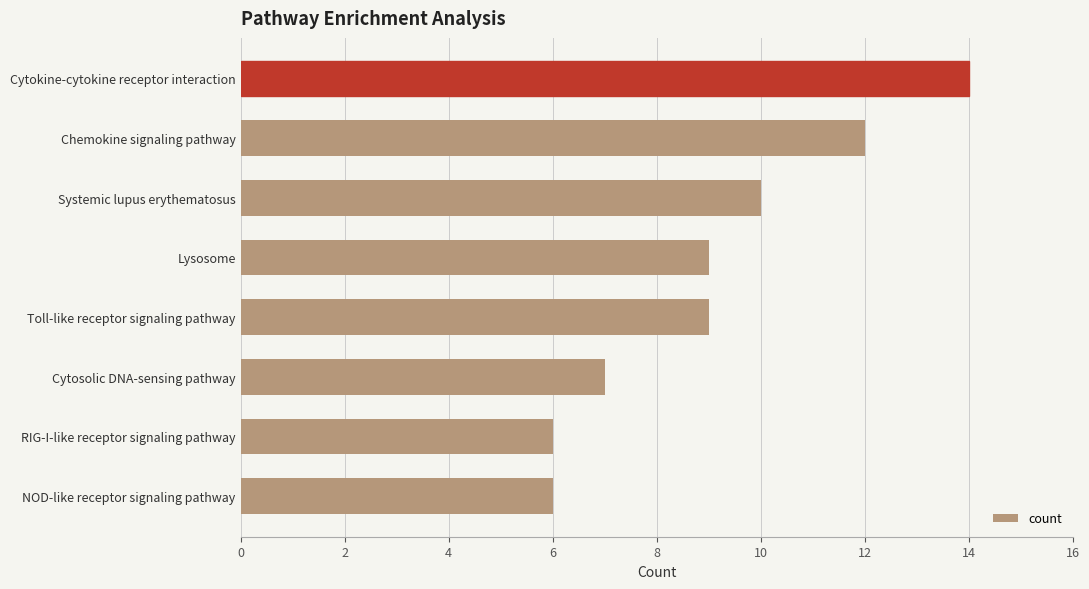

Approximately how many times larger is the value at Cytokine-cytokine receptor interaction compared to Systemic lupus erythematosus?

1.4